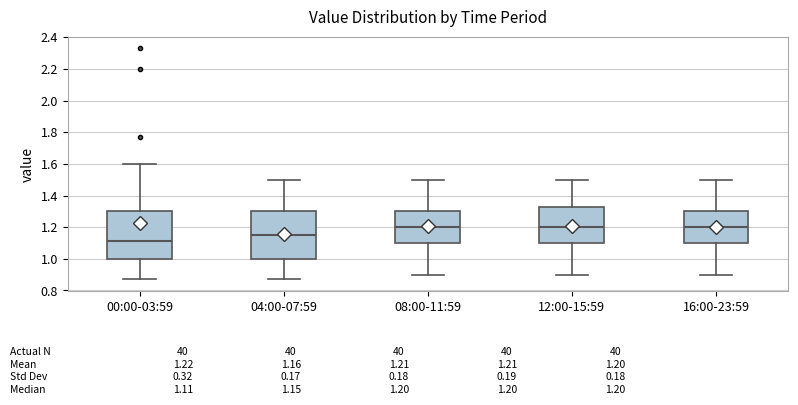

Which box's median line is the lowest?

00:00-03:59